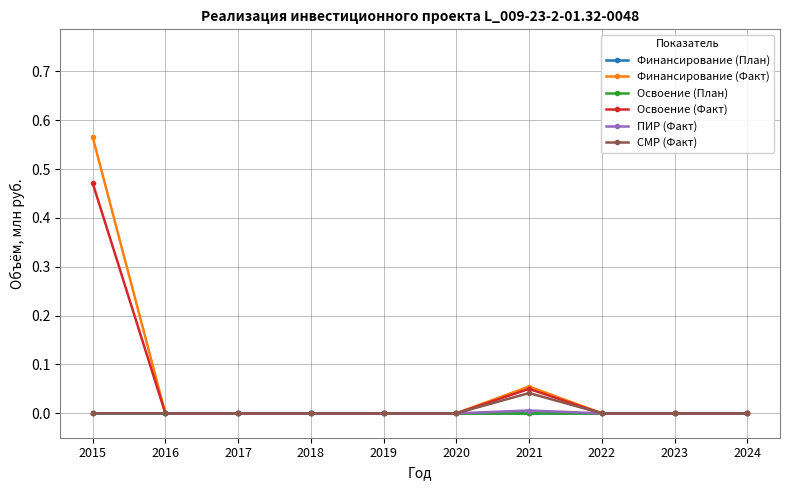

Does the chart have visible grid lines?

Yes